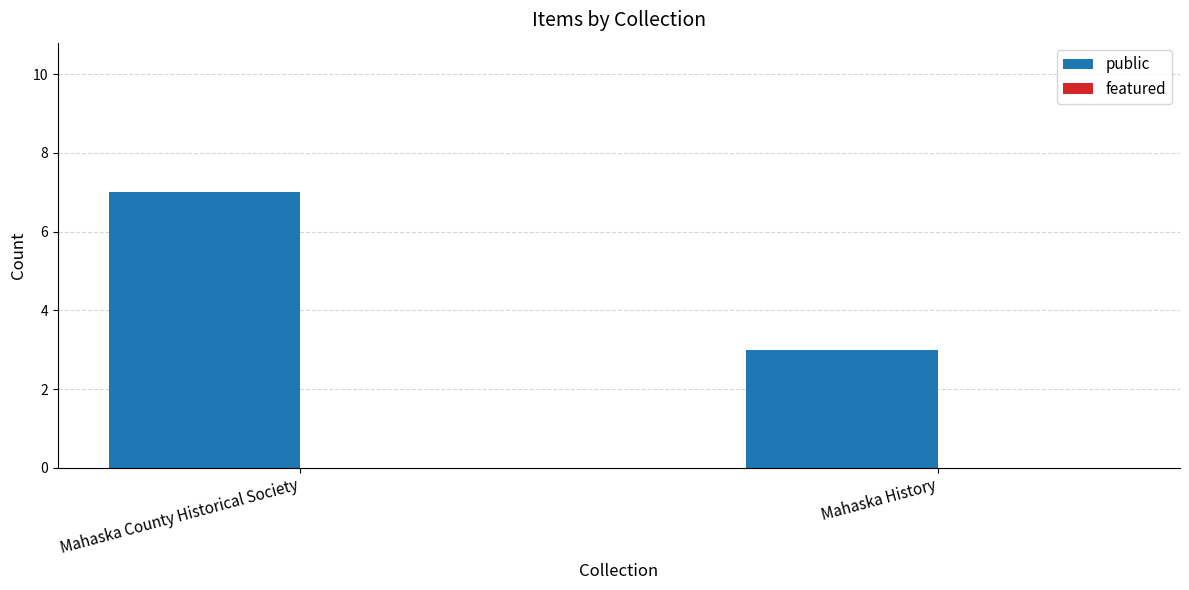

Does the chart contain stacked bars?

No